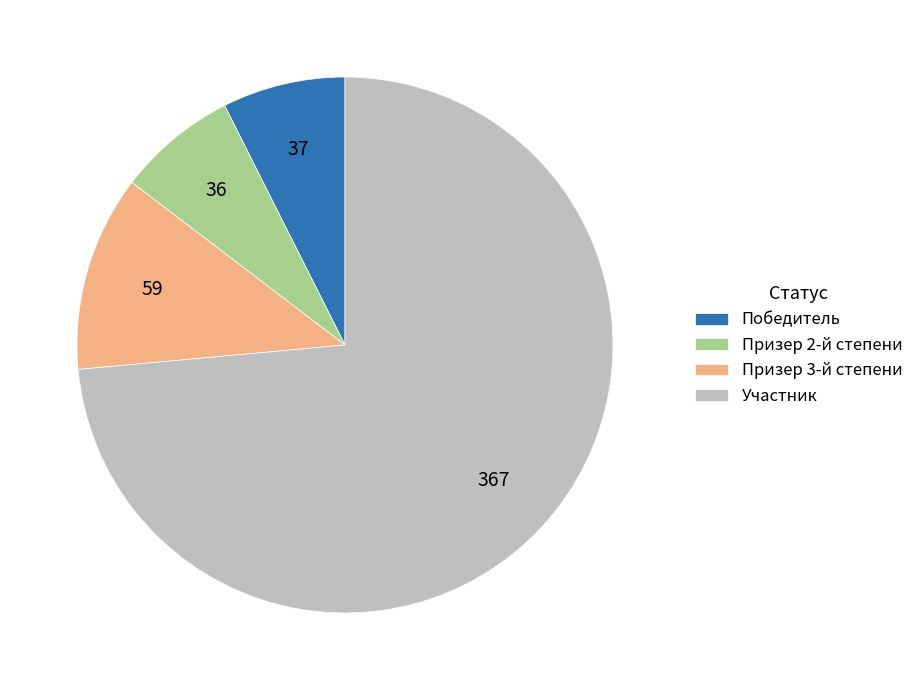

Which category has the biggest portion of the pie?

Участник